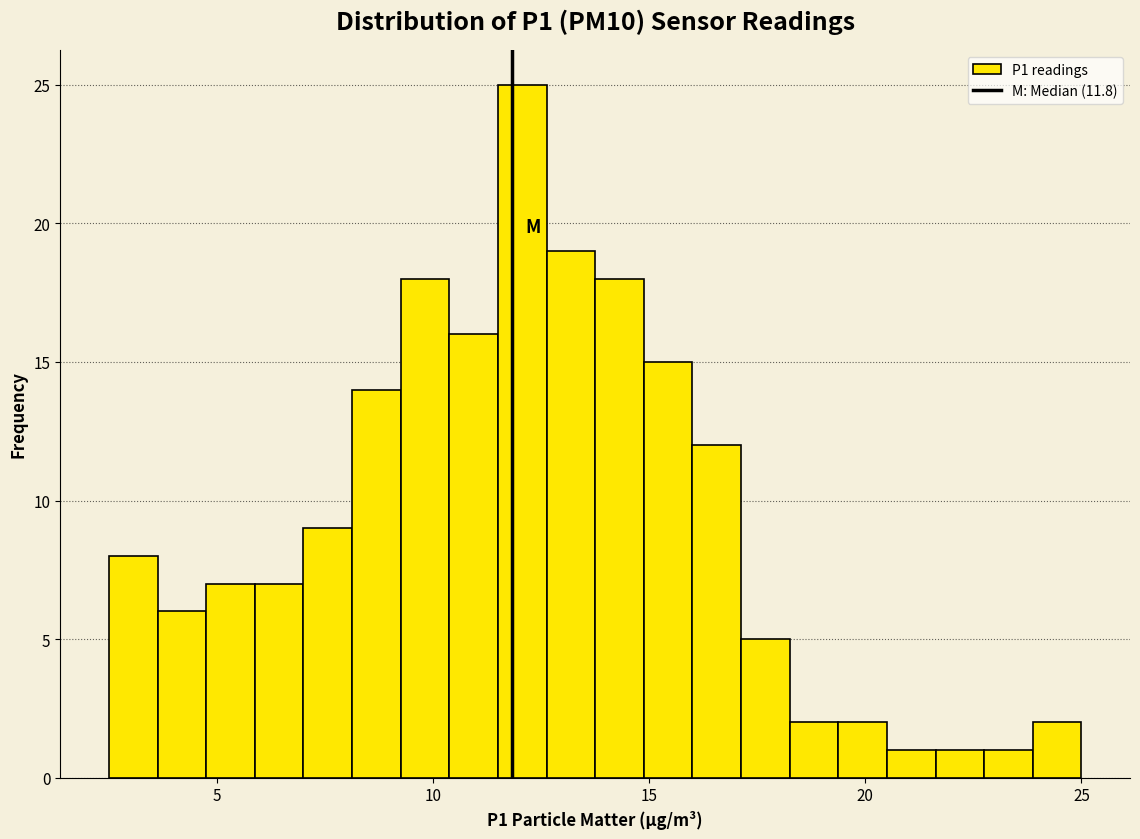

Around what value on the x-axis is the tallest bar? Give the approximate position of its centre, as read against the axis.

12.0